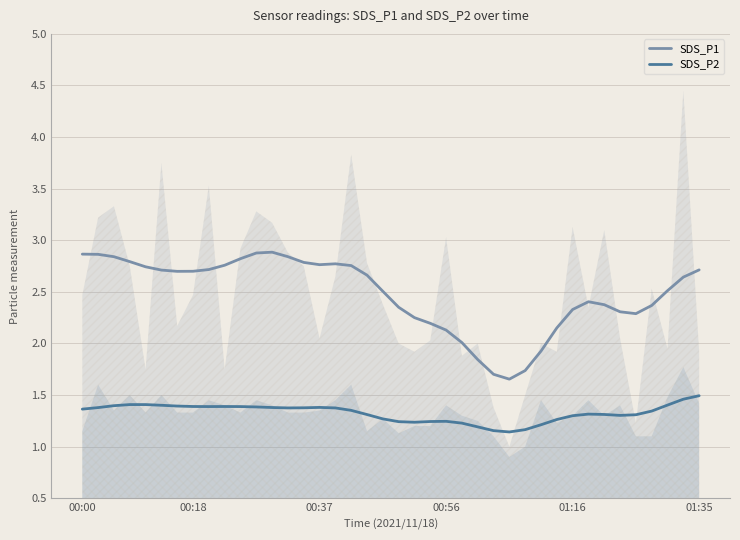

Is the value of SDS_P1 at 00:56 greater than the value of SDS_P2 at 01:16?

Yes